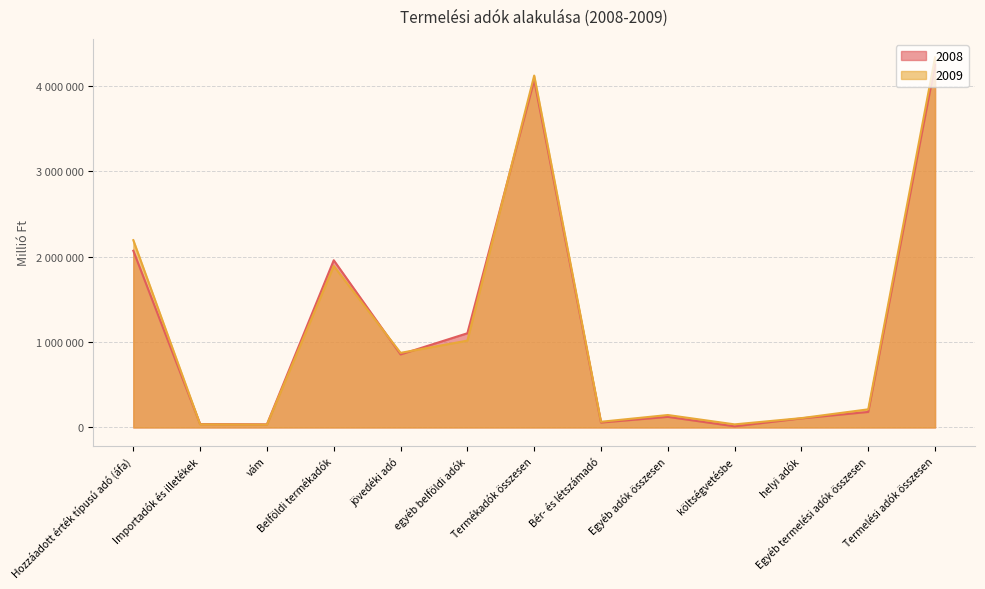

Which has a higher value, költségvetésbe or Egyéb termelési adók összesen?

Egyéb termelési adók összesen